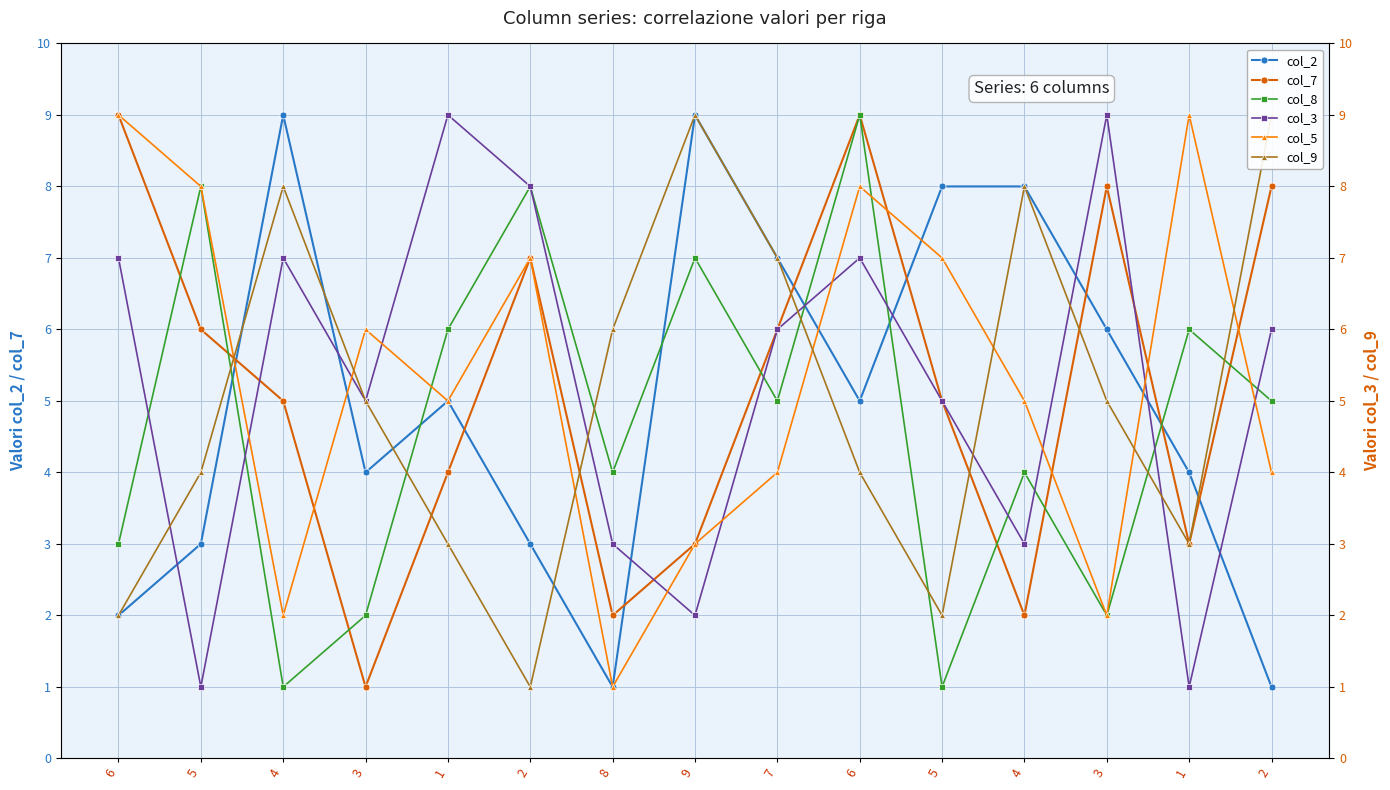

Rank the categories by col_9 value from lowest to highest.

2, 6, 5, 1, 1, 5, 6, 3, 3, 8, 7, 4, 4, 9, 2